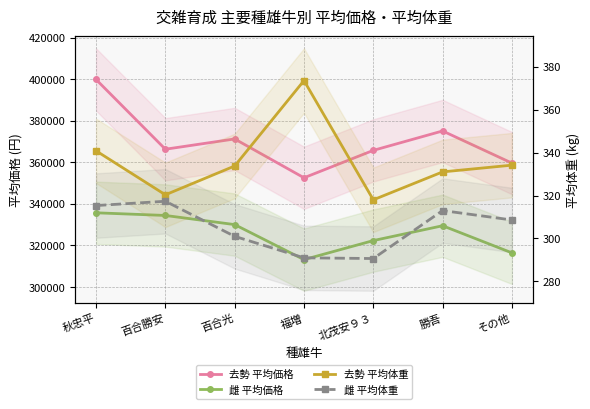

Is the value of 雌 平均体重 at 百合勝安 greater than the value of 雌 平均価格 at 百合勝安?

No